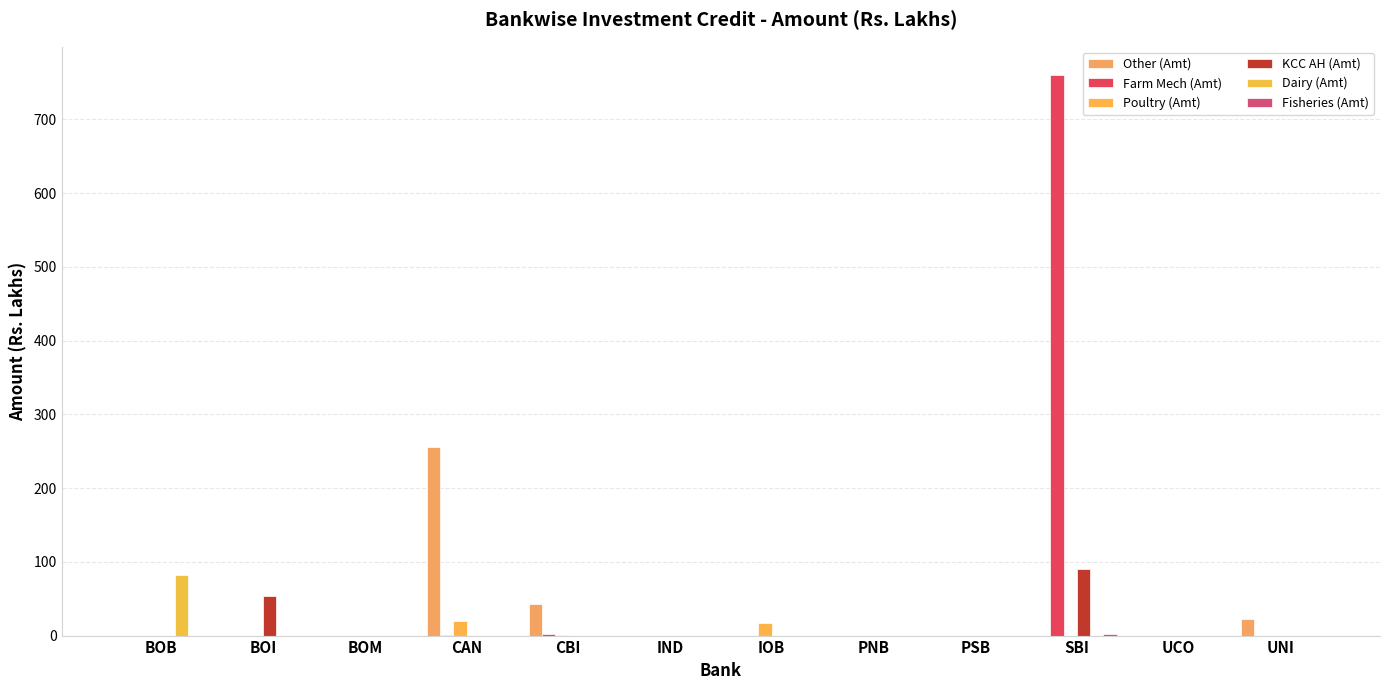

Count the number of categories in the chart.

12